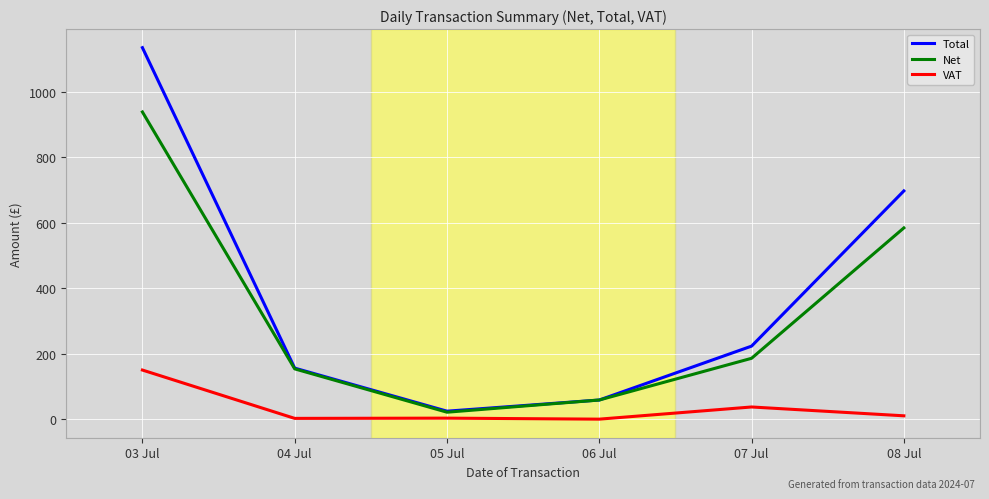

What is the spread (max minus min) of values at 03 Jul?

984.0